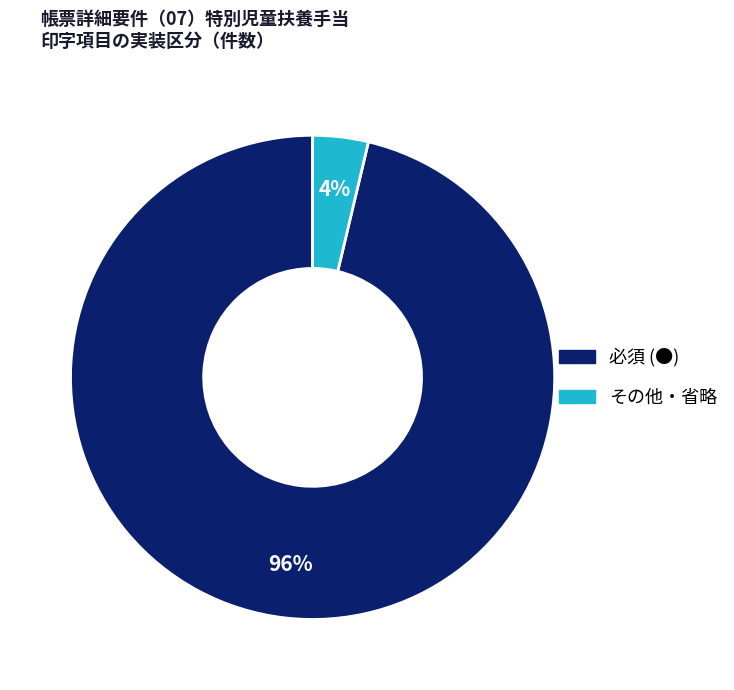

To the nearest percent, what is the average slice percentage?

50%